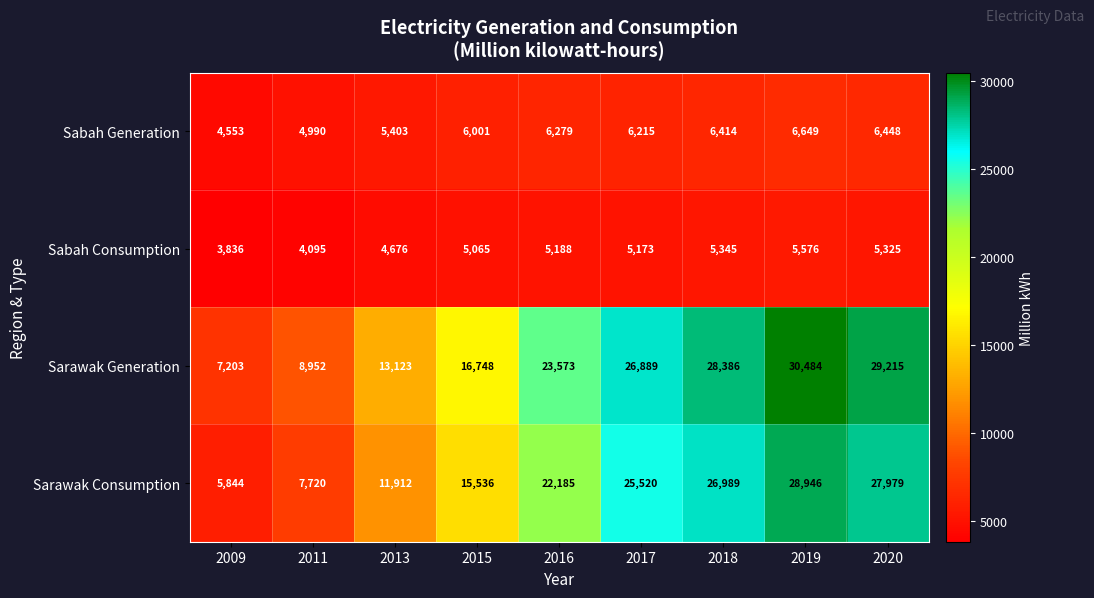

What is the difference between the second highest and second lowest values in the Sabah Consumption series?

1250